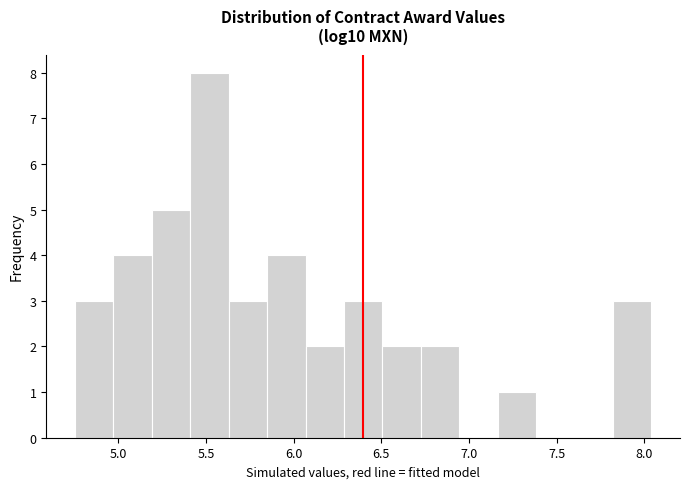

How tall is the bar that spans 7.80 to 8.05 on the x-axis? Neither the bar edges nor the heights are printed on the chart, so give them approximately, as read against the axes.

3